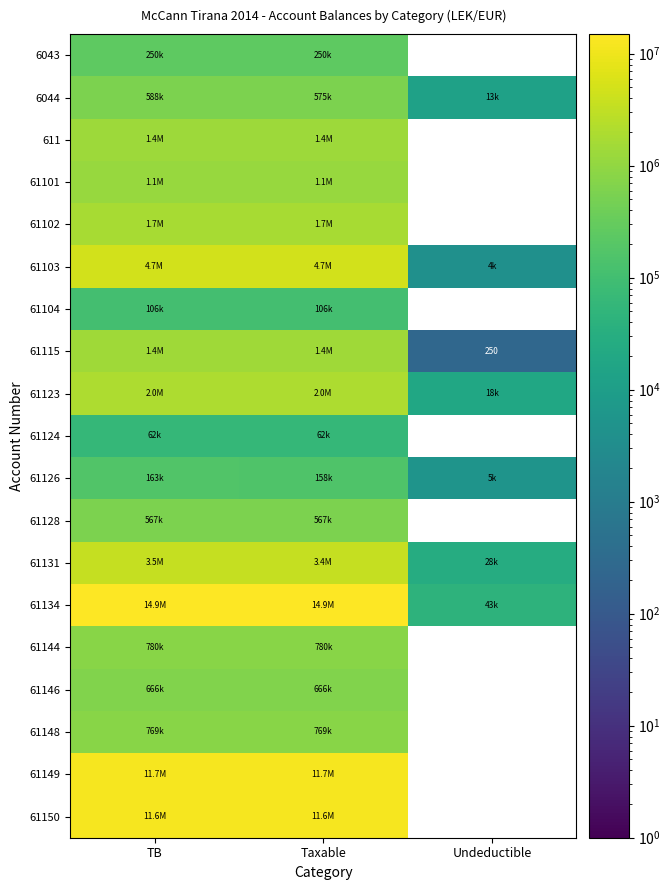

What is the sum of the 6044 values at TB and Taxable?

1163415.8